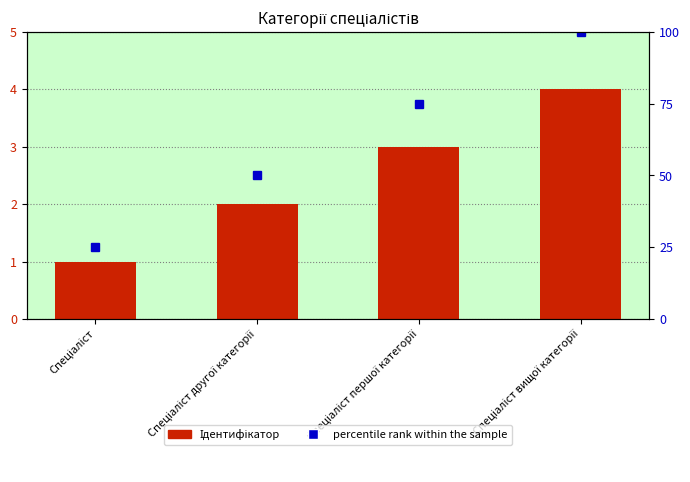

Is the value of percentile rank within the sample at Спеціаліст першої категорії greater than the value of Ідентифікатор at Спеціаліст?

Yes